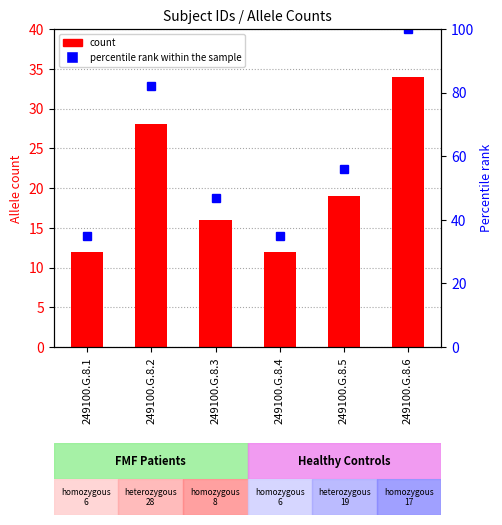

What is the value of the percentile rank within the sample bar at the 5th from the left?

56